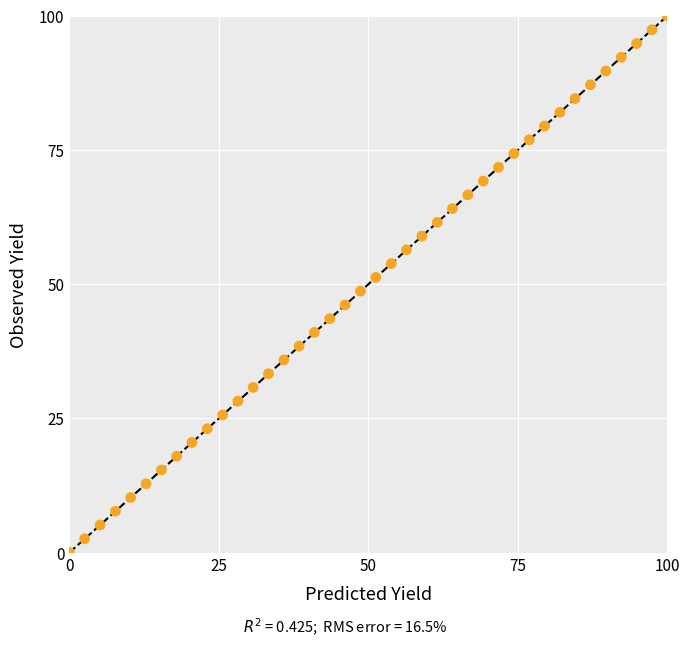

What is the range of X values (max minus min)?

100.0